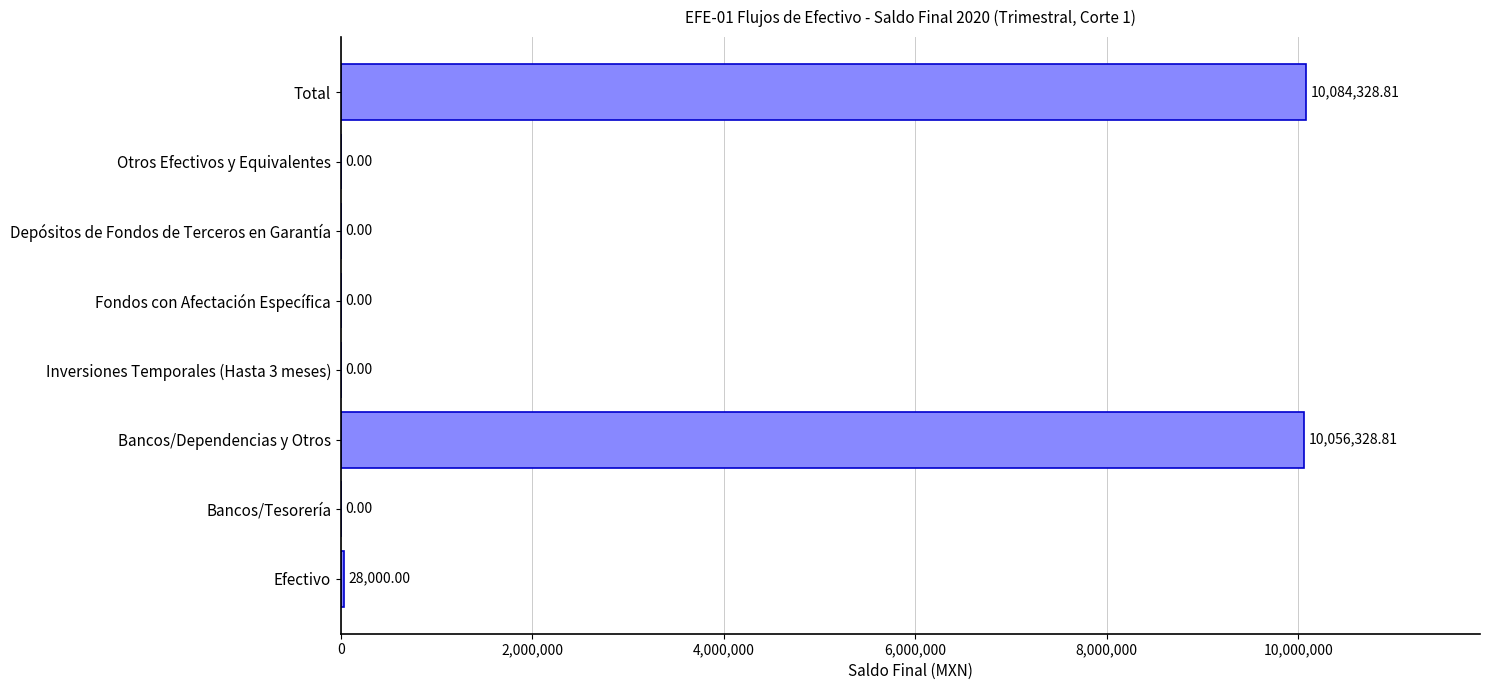

Which category has the highest value across all series?

Total